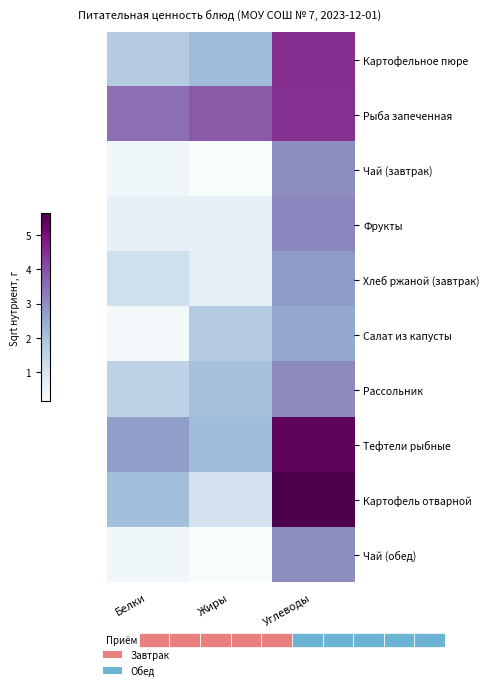

Which series has the largest range (max minus min)?

Картофель отварной